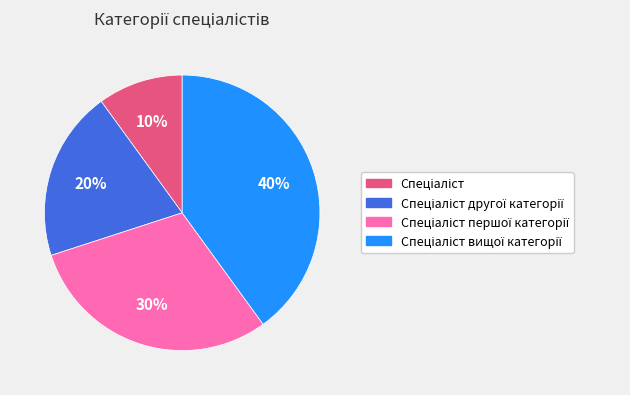

To the nearest percent, what is the average slice percentage?

25%